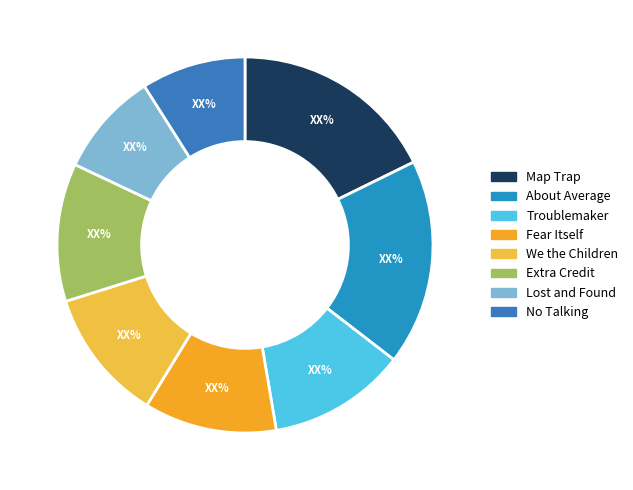

What is the largest slice in the pie chart?

Map Trap